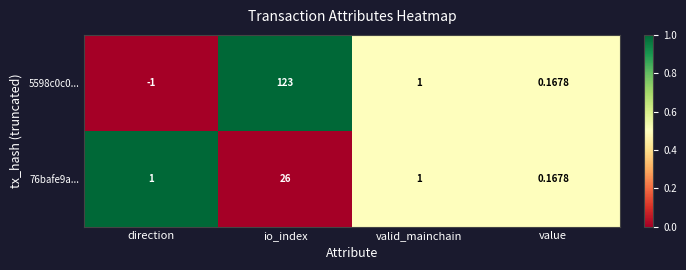

At which category does the chart reach its minimum across all series?

direction